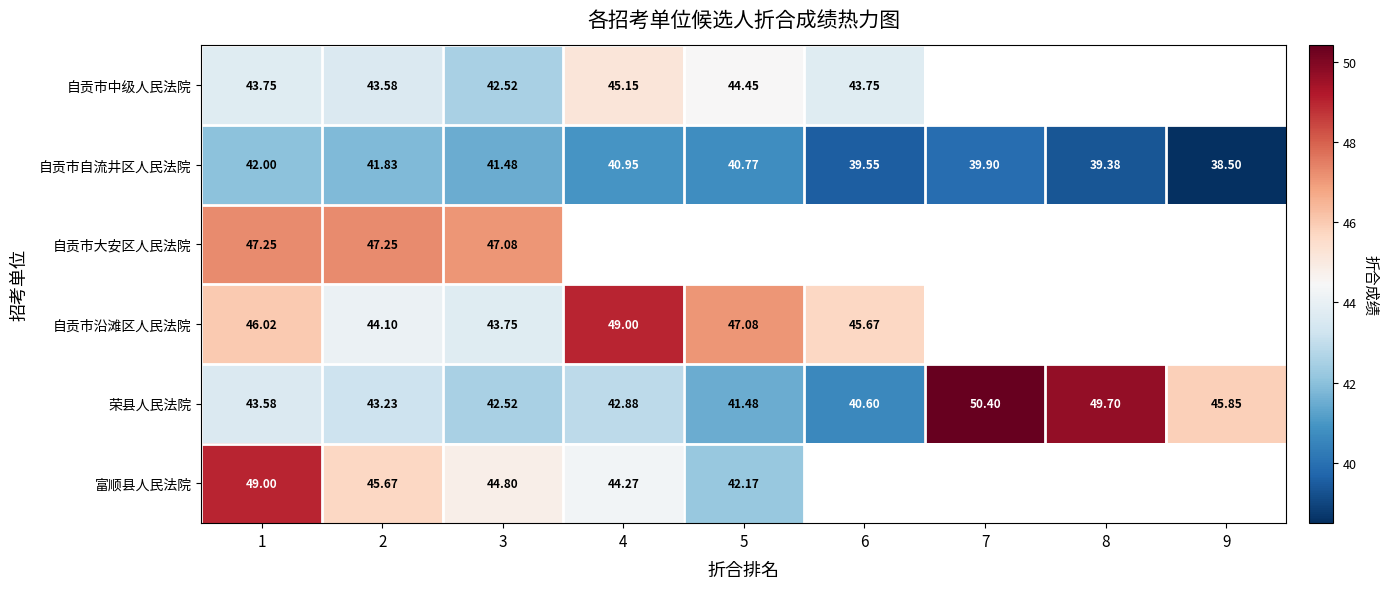

Which category has the highest value across all series?

7